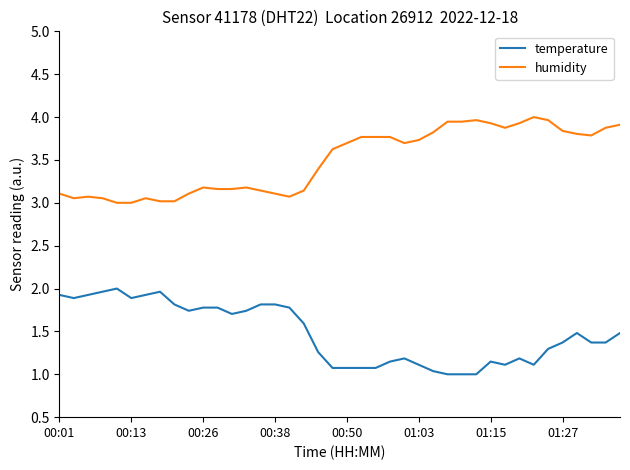

List the series in order of their overall mean, lowest first.

temperature, humidity